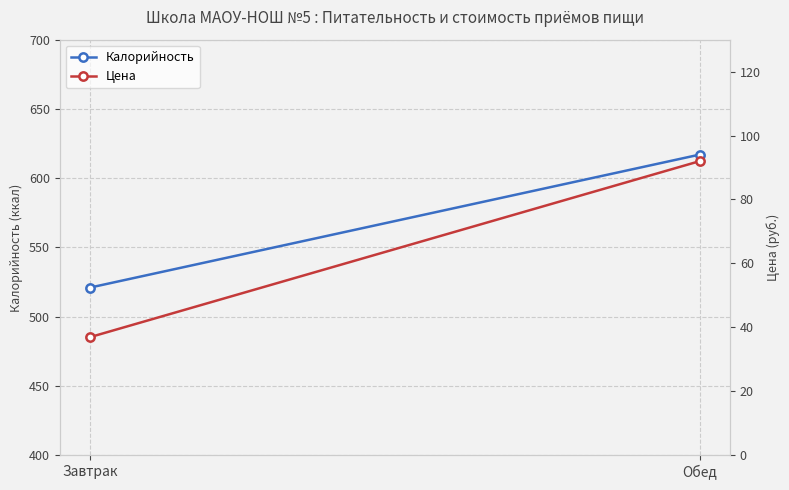

What is the difference between the Цена values at Обед and Завтрак?

55.1